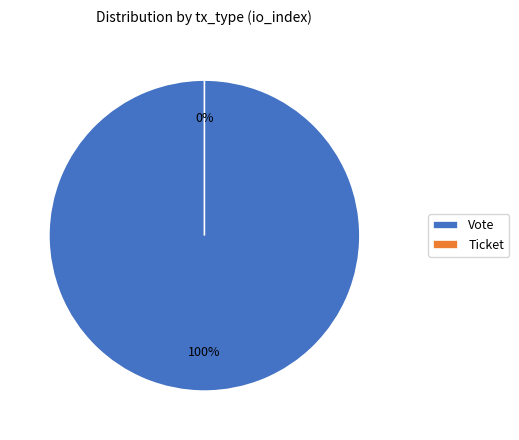

How many segments does this pie chart have?

2